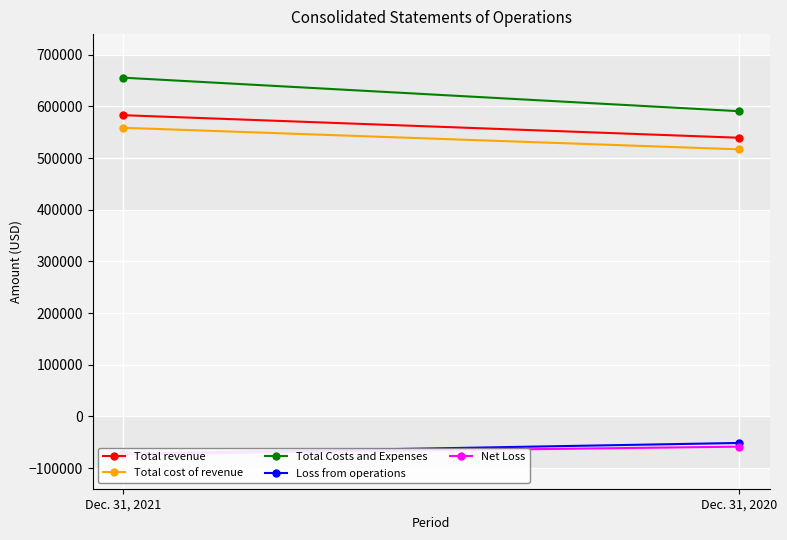

What is the sum of all Total revenue values?

1122423